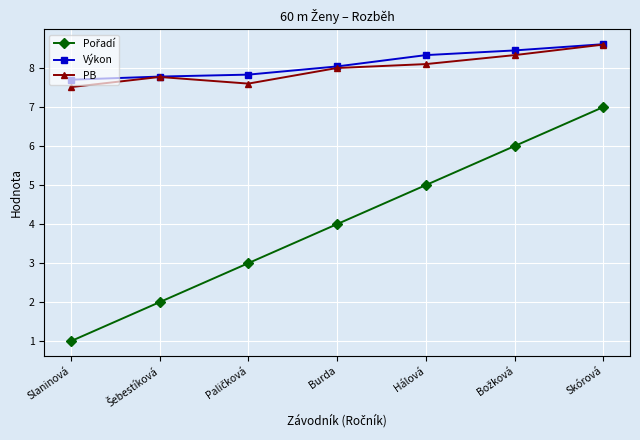

True or false: Výkon has more than 2 points higher than both neighbors.

False